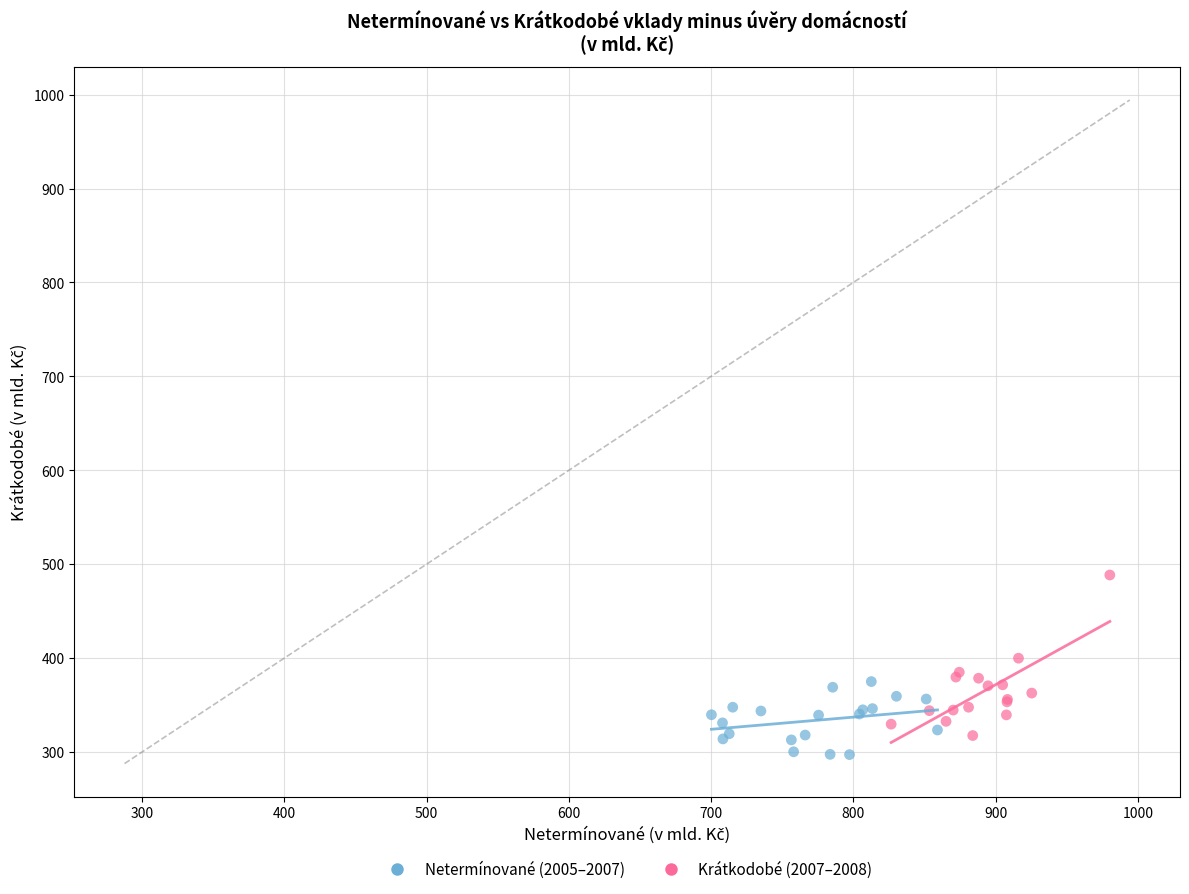

Which series has the largest Y range (max minus min)?

Krátkodobé (2007–2008)